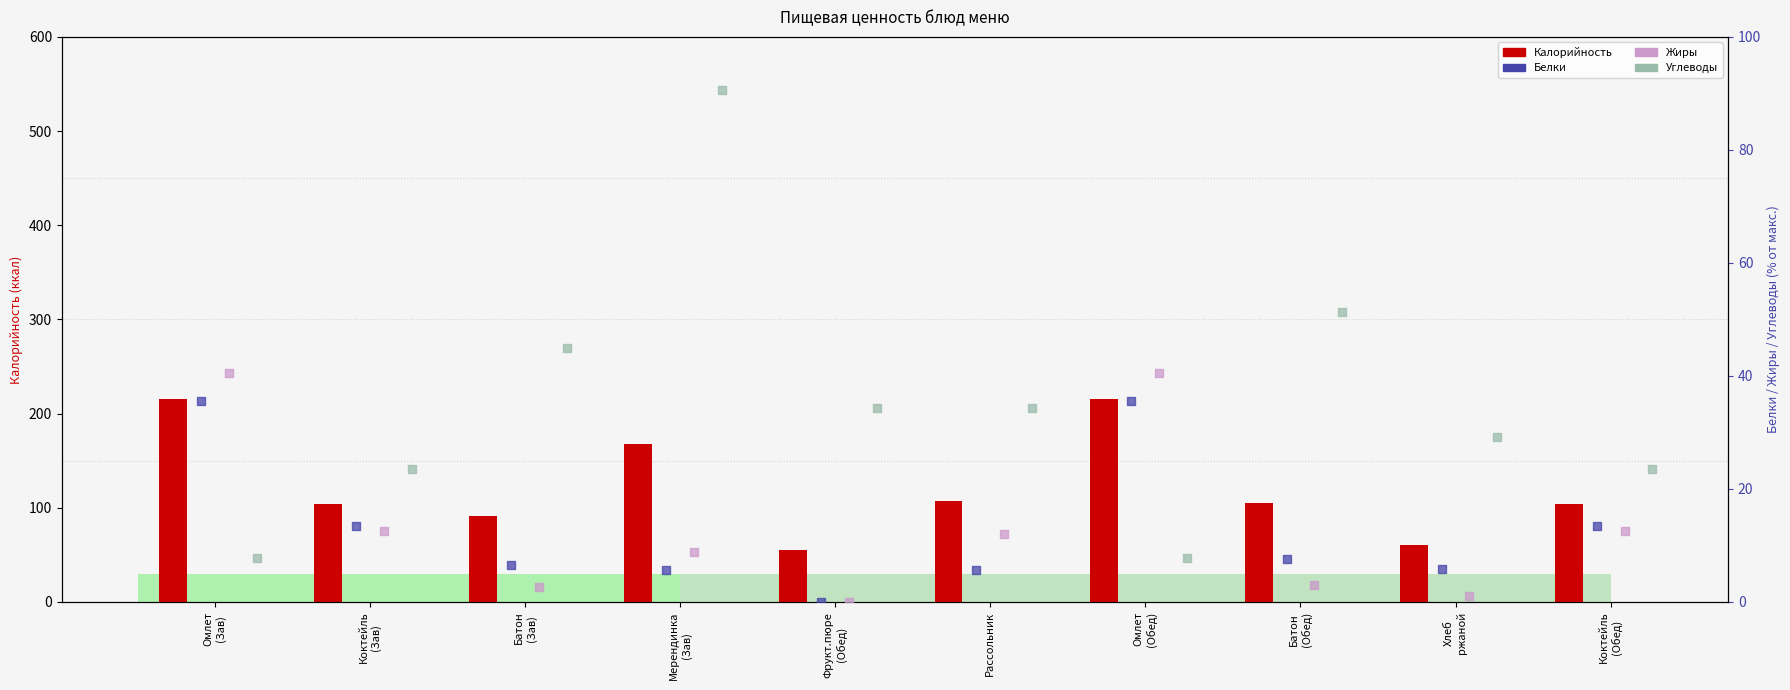

At which category is the sum across all series the highest?

Омлет
(Зав)